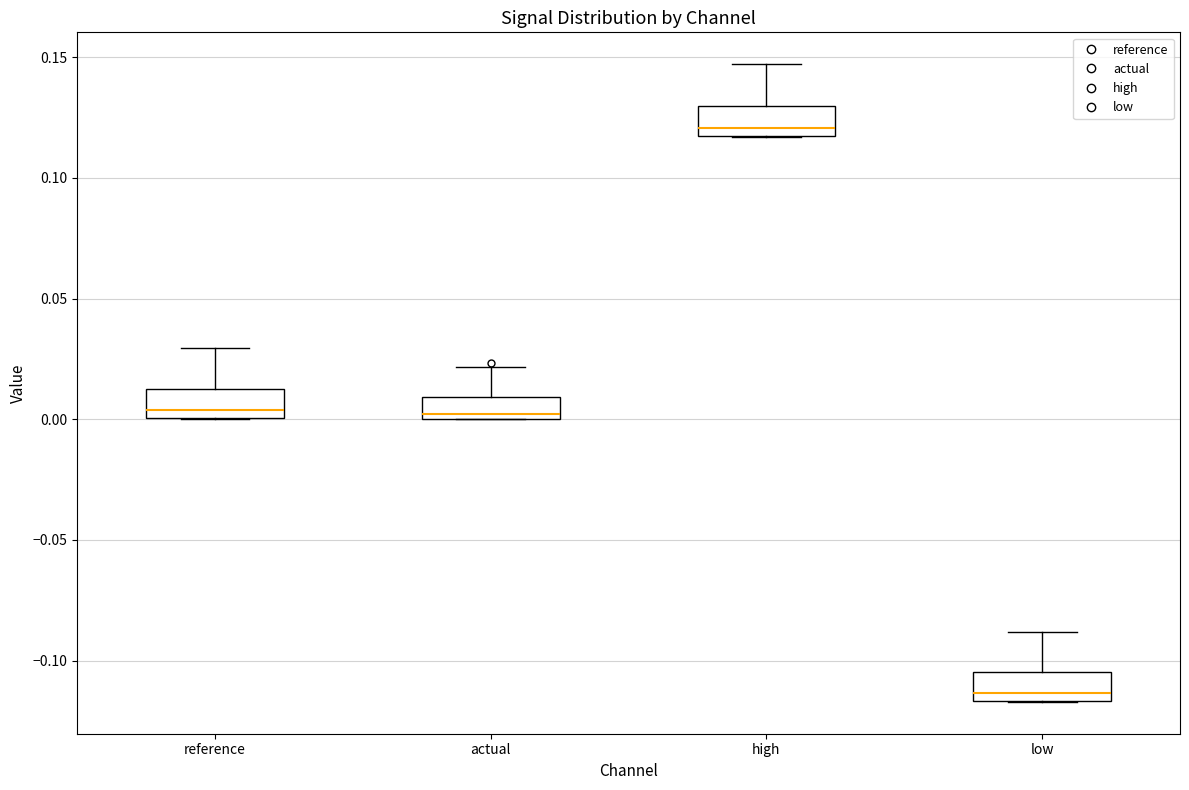

Where is the lower edge of the box for actual on the y-axis? The values are not printed on the chart, so give them approximately, as read against the axis.

0.000